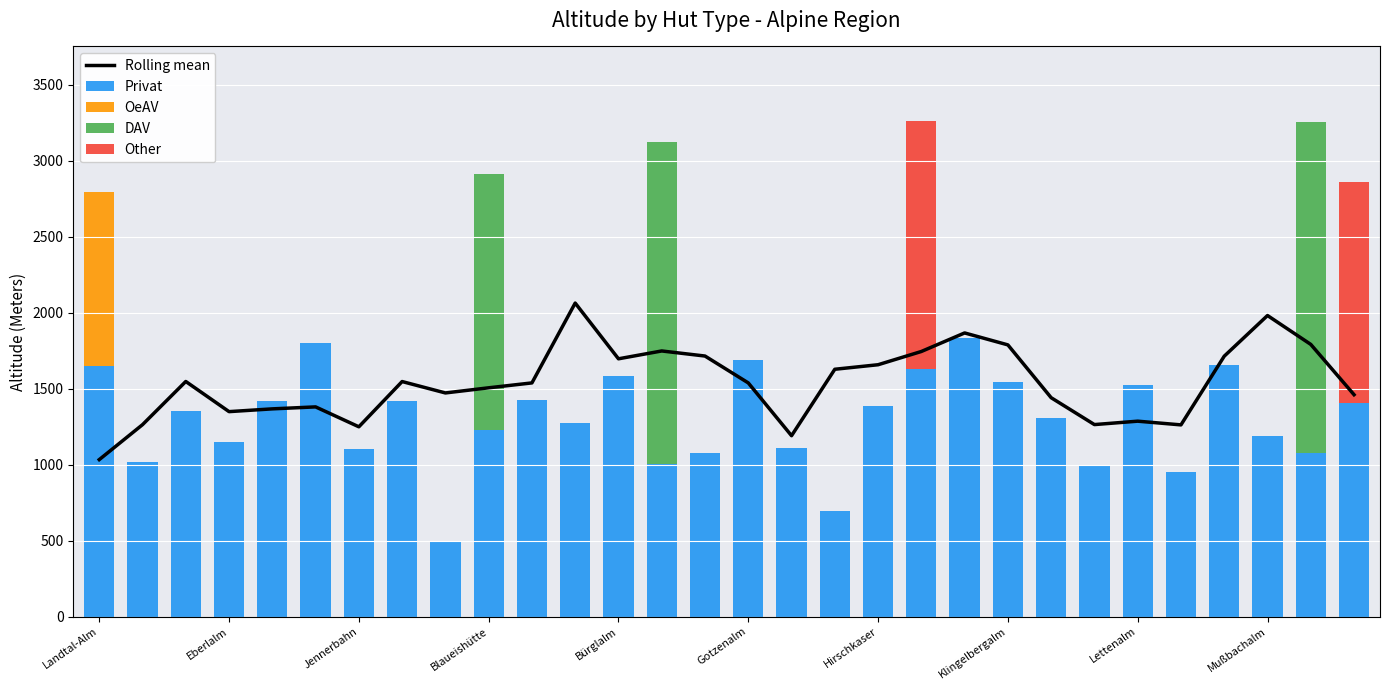

What is the total value across all series at 25?

2211.2